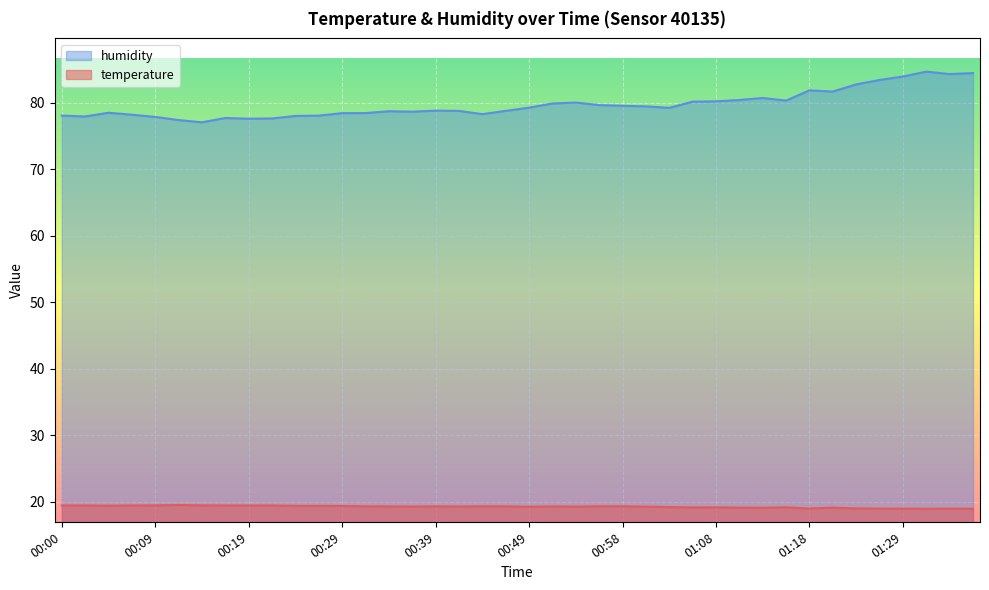

What is the value of the humidity point at the 26th from the left?

79.5